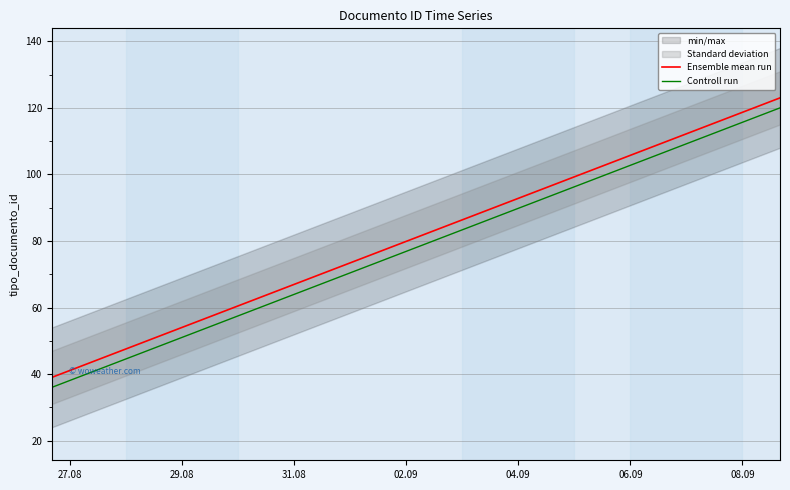

True or false: Controll run and Ensemble mean run intersect in this chart.

False